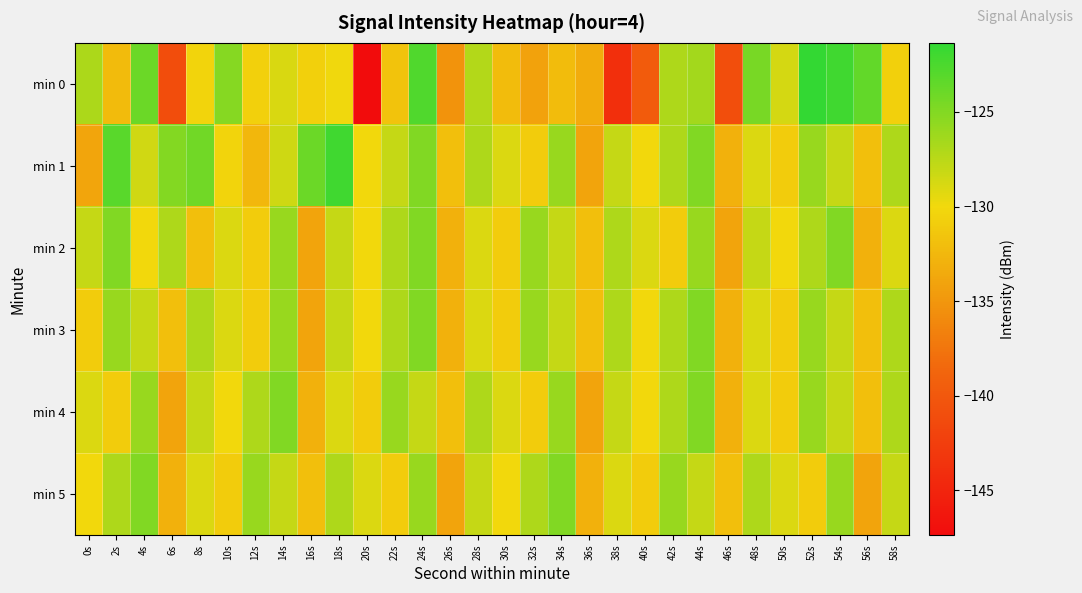

Count the number of categories in the chart.

30